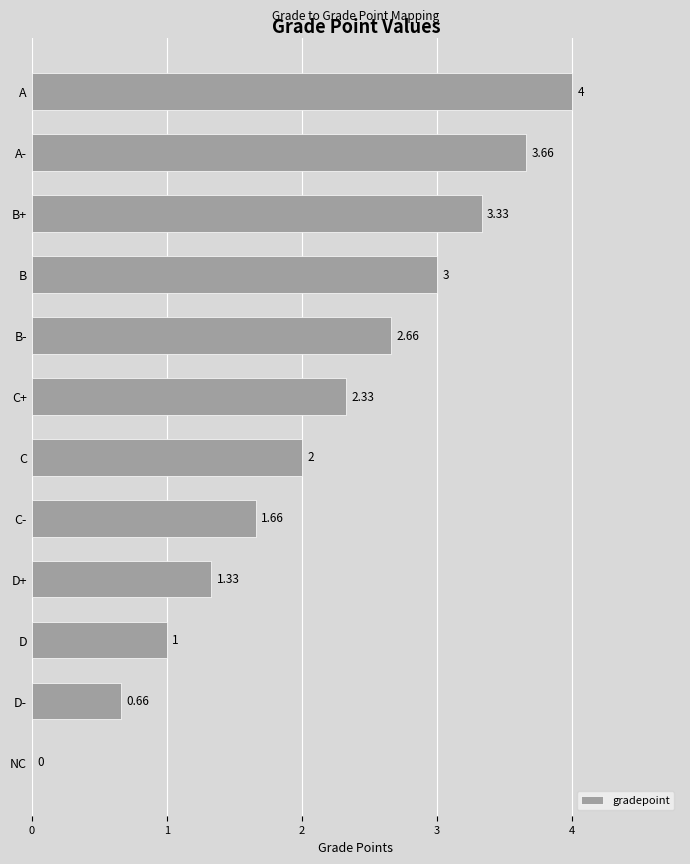

What is the sum of all values?

25.6